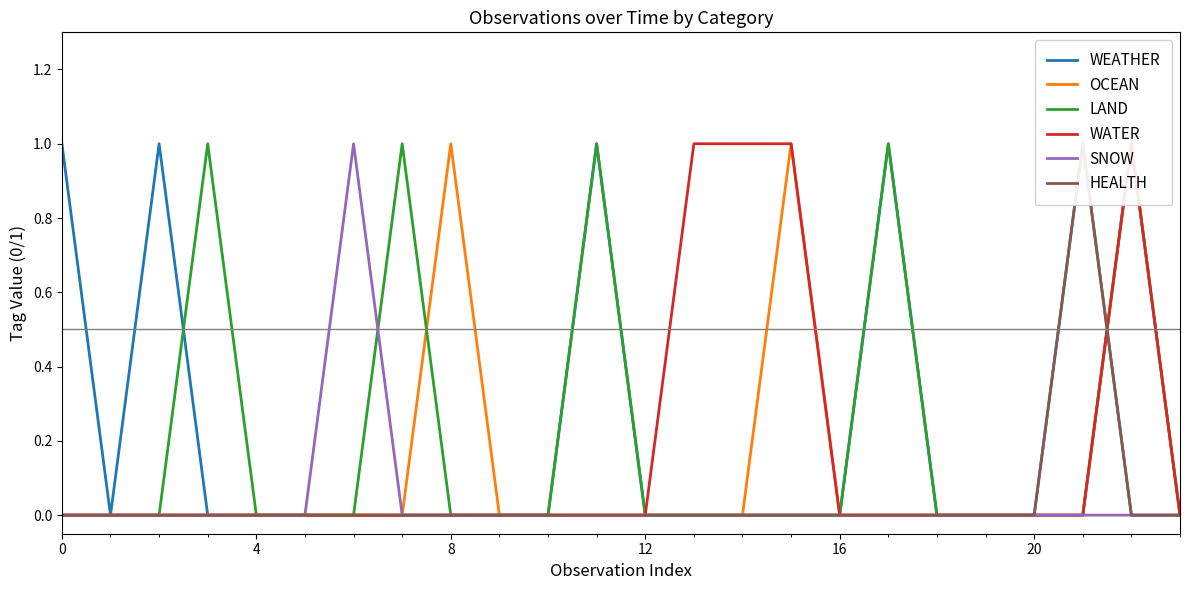

In WEATHER, how many points are lower than both neighbors (excluding endpoints)?

1